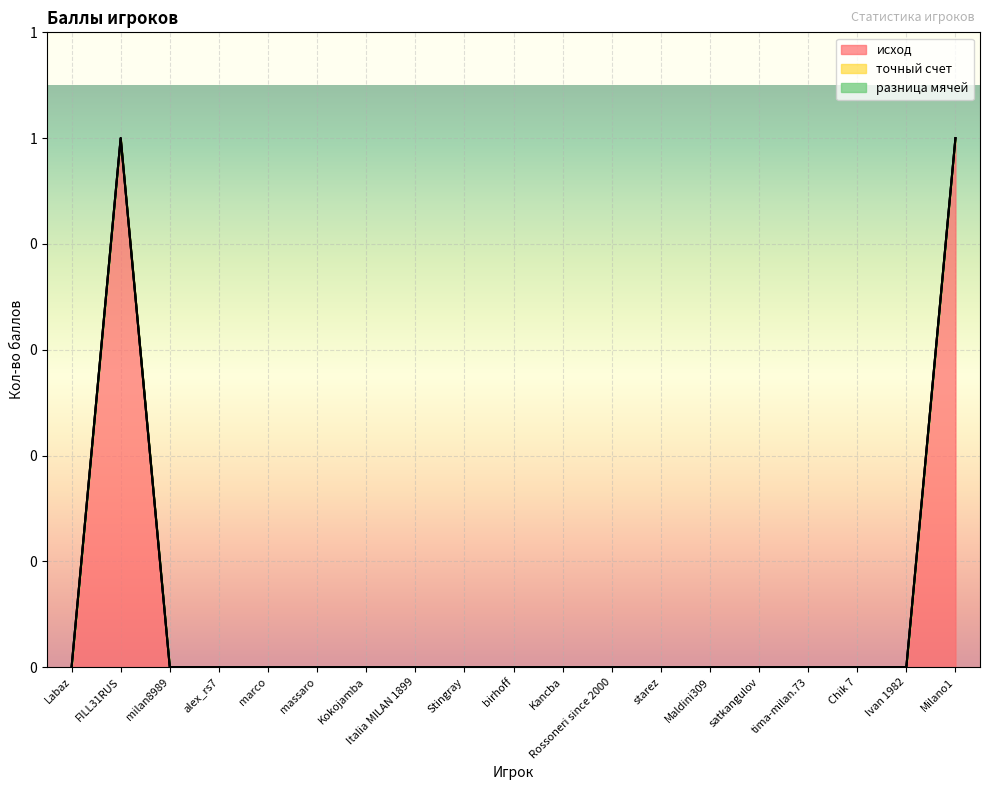

True or false: разница мячей and исход intersect in this chart.

False